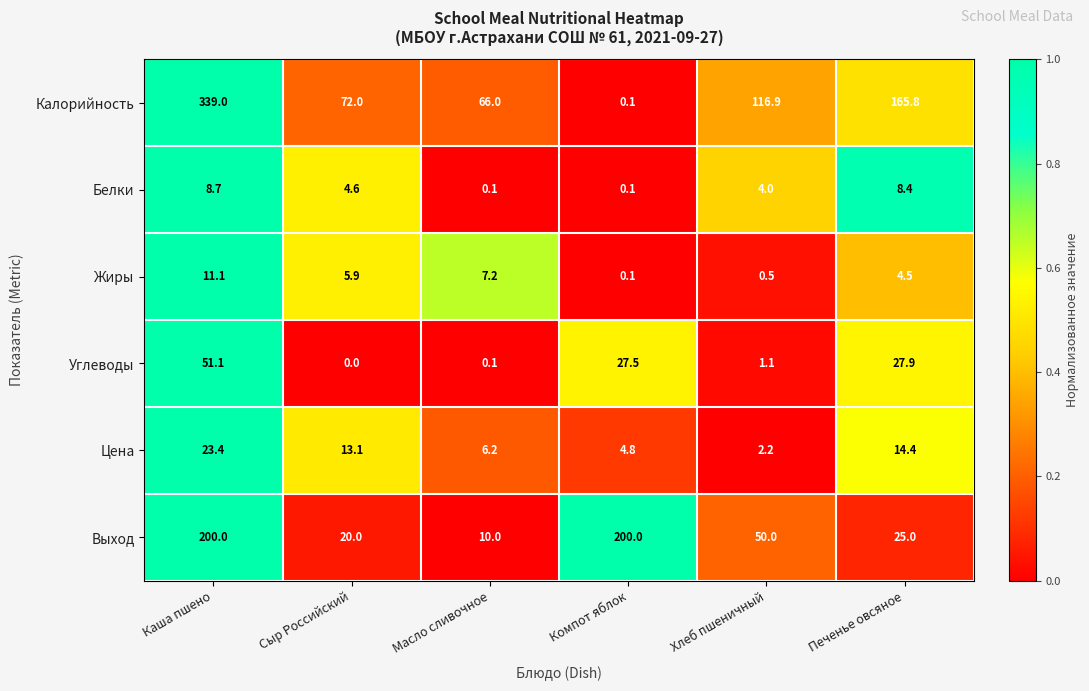

What is the greatest value displayed?

339.0